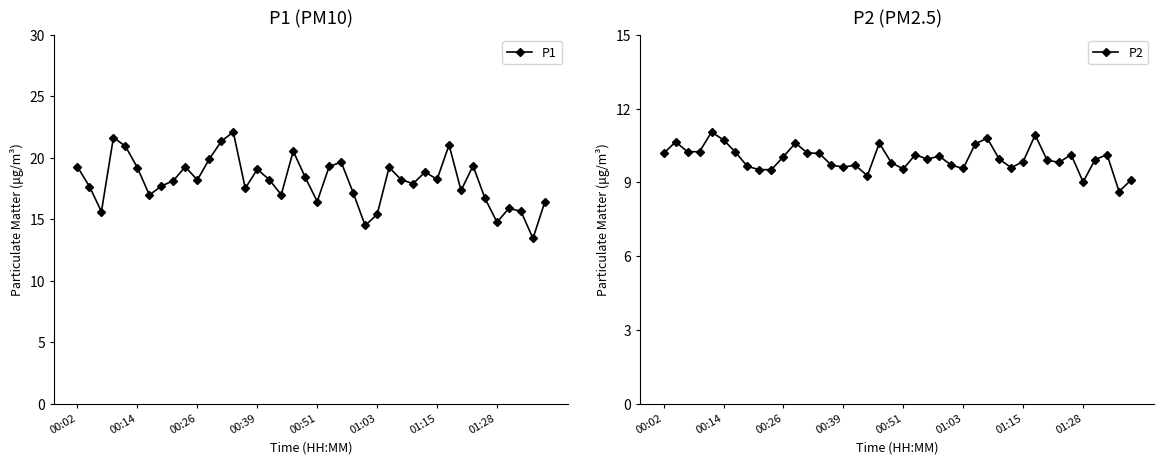

Reading left to right, what are all the values shown in this chart?

P1: 19.3	17.7	15.6	21.6	20.9	19.2	17.0	17.7	18.1	19.3	18.2	19.9	21.4	22.1	17.5	19.1	18.2	17.0	20.6	18.4	16.4	19.3	19.6	17.2	14.5	15.4	19.2	18.2	17.9	18.9	18.2	21.1	17.4	19.4	16.7	14.8	15.9	15.7	13.4	16.4
P2: 10.2	10.7	10.2	10.2	11.1	10.7	10.2	9.7	9.5	9.5	10.1	10.6	10.2	10.2	9.7	9.6	9.7	9.3	10.6	9.8	9.6	10.1	9.9	10.1	9.7	9.6	10.6	10.8	9.9	9.6	9.8	10.9	9.9	9.8	10.1	9.0	9.9	10.1	8.6	9.1